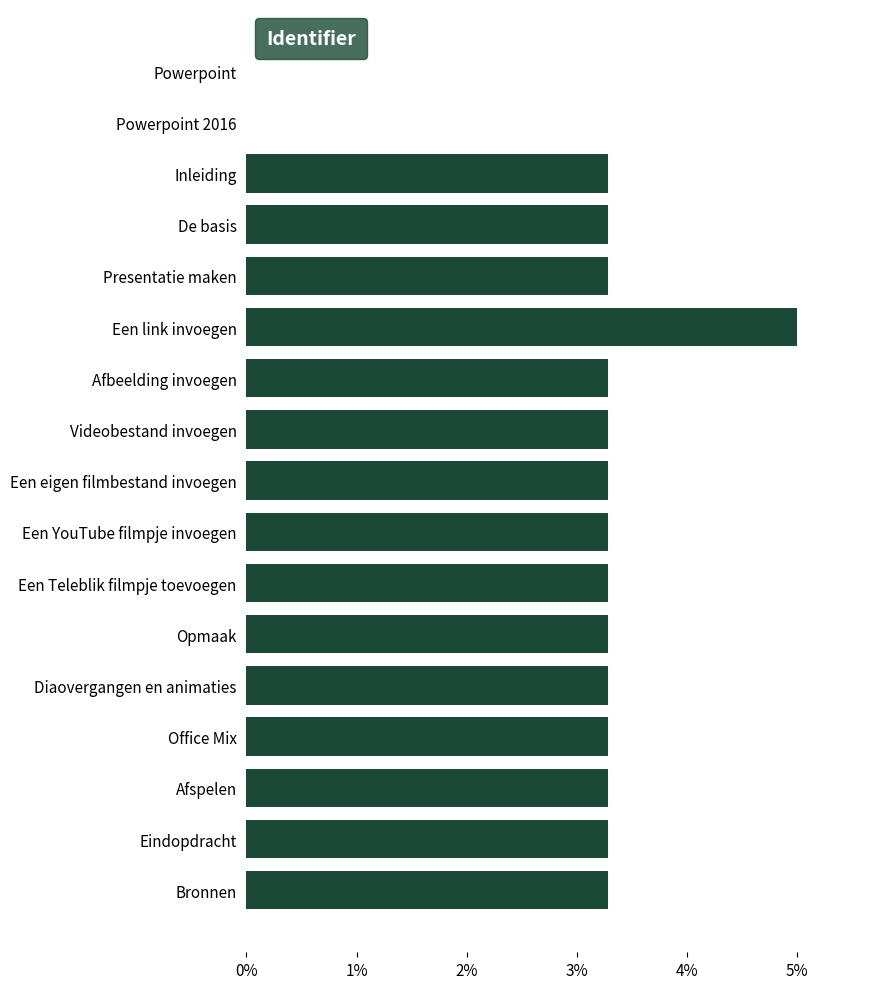

What is the ratio of the value at Bronnen to the value at Office Mix?

1.0